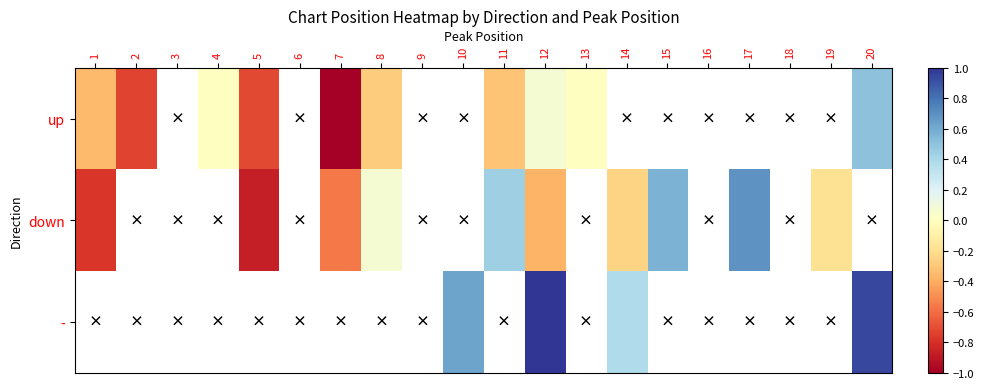

How many series are shown in this chart?

3